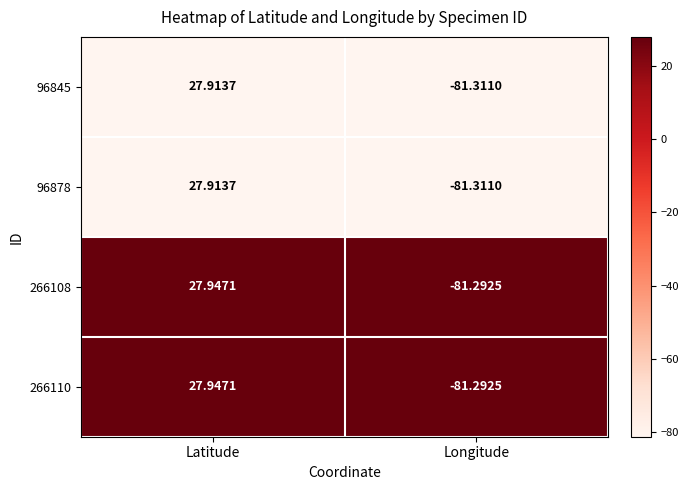

At which category does the chart reach its peak across all series?

Latitude